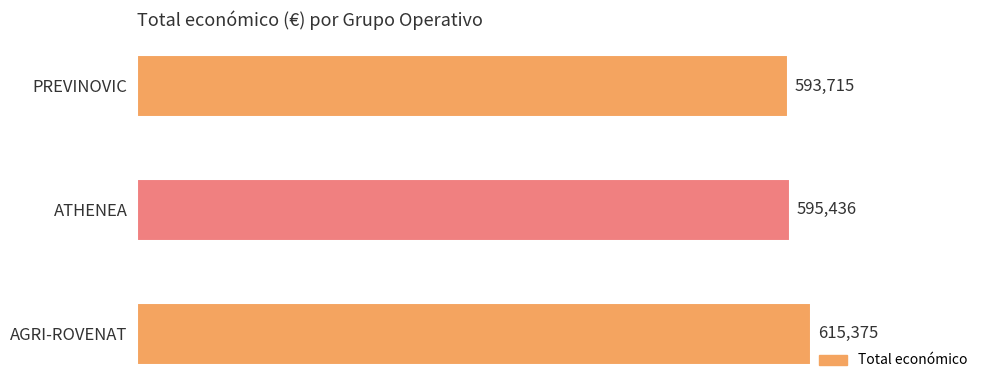

How many data points are less than 595436?

1